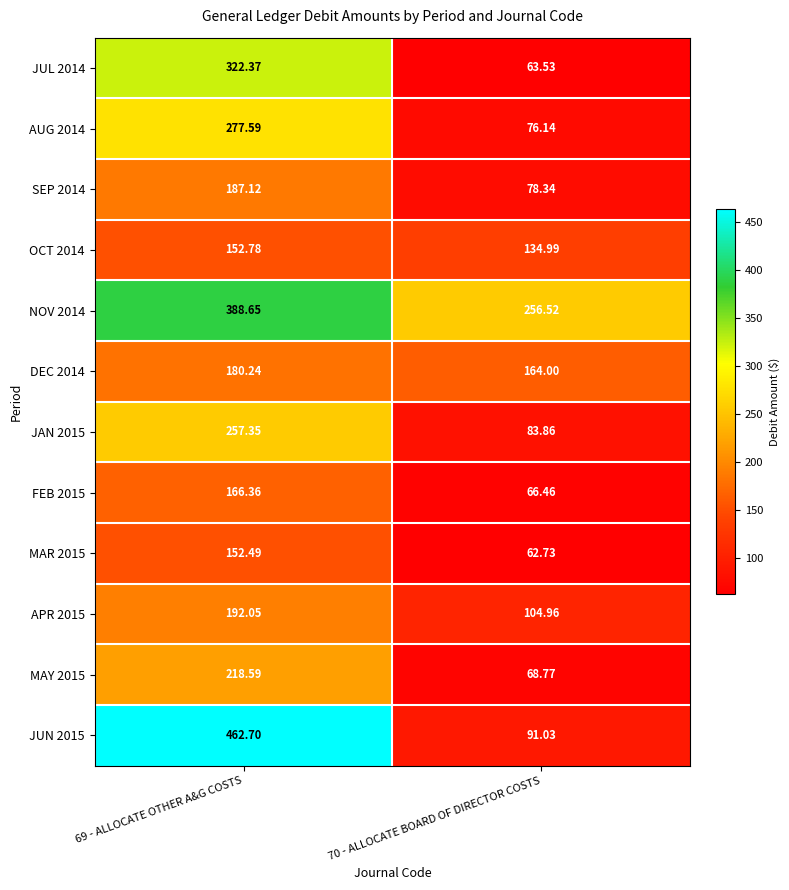

Is the value of DEC 2014 at 70 - ALLOCATE BOARD OF DIRECTOR COSTS greater than the value of NOV 2014 at 70 - ALLOCATE BOARD OF DIRECTOR COSTS?

No